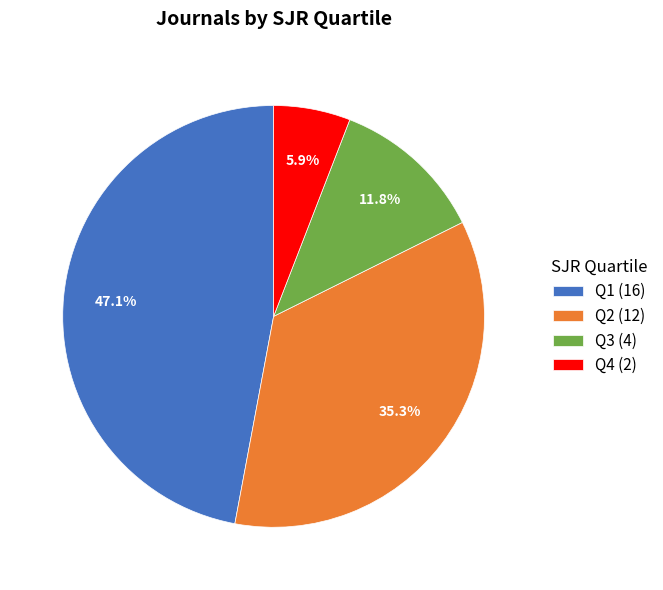

Rank the categories by value from highest to lowest.

Q1, Q2, Q3, Q4